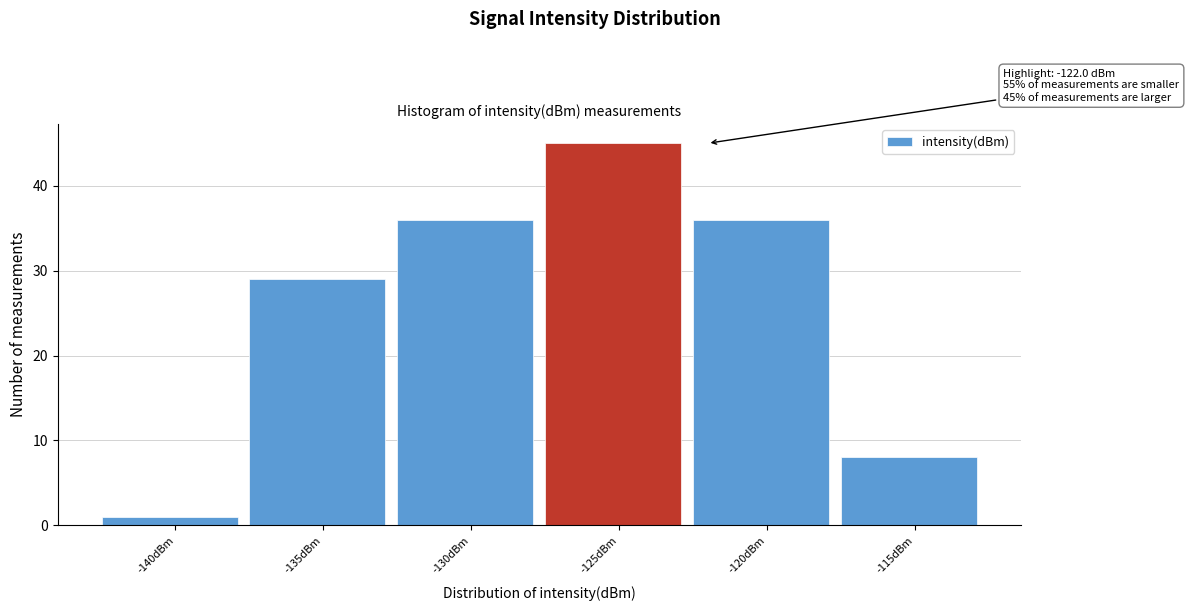

Reading left to right, transcribe all the data shown in this chart.

1	29	36	45	36	8